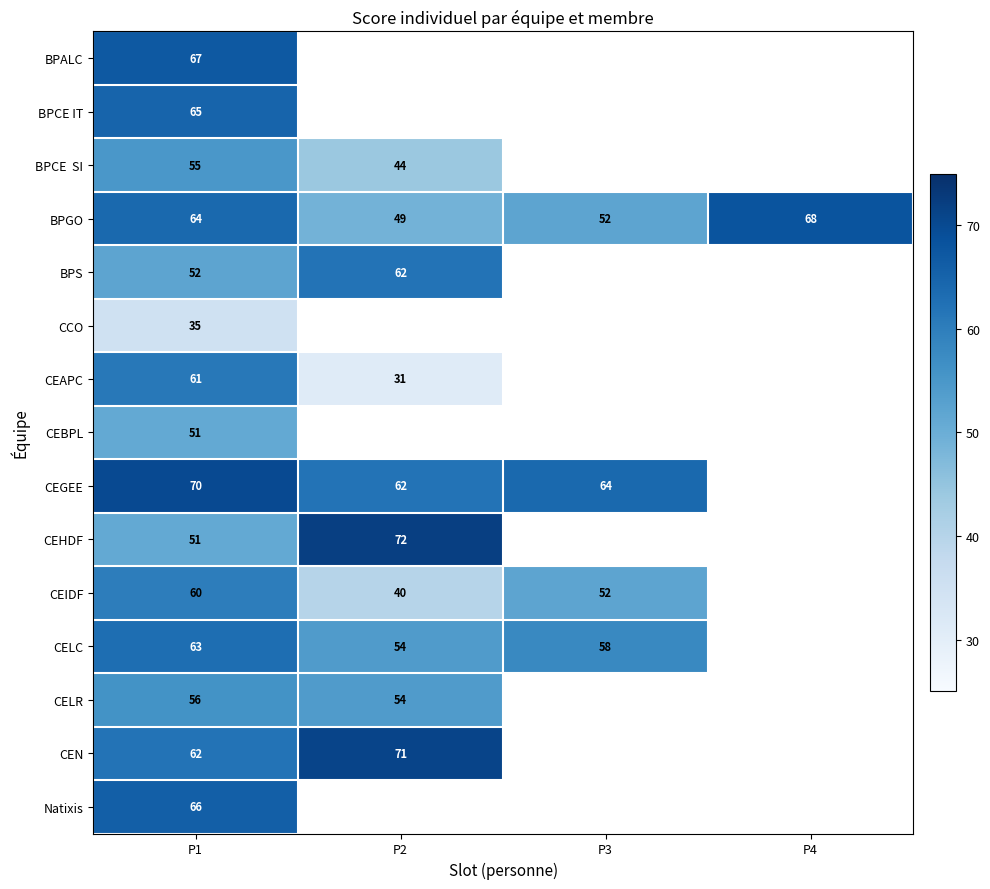

True or false: BPGO has a value of 27 at P2.

False